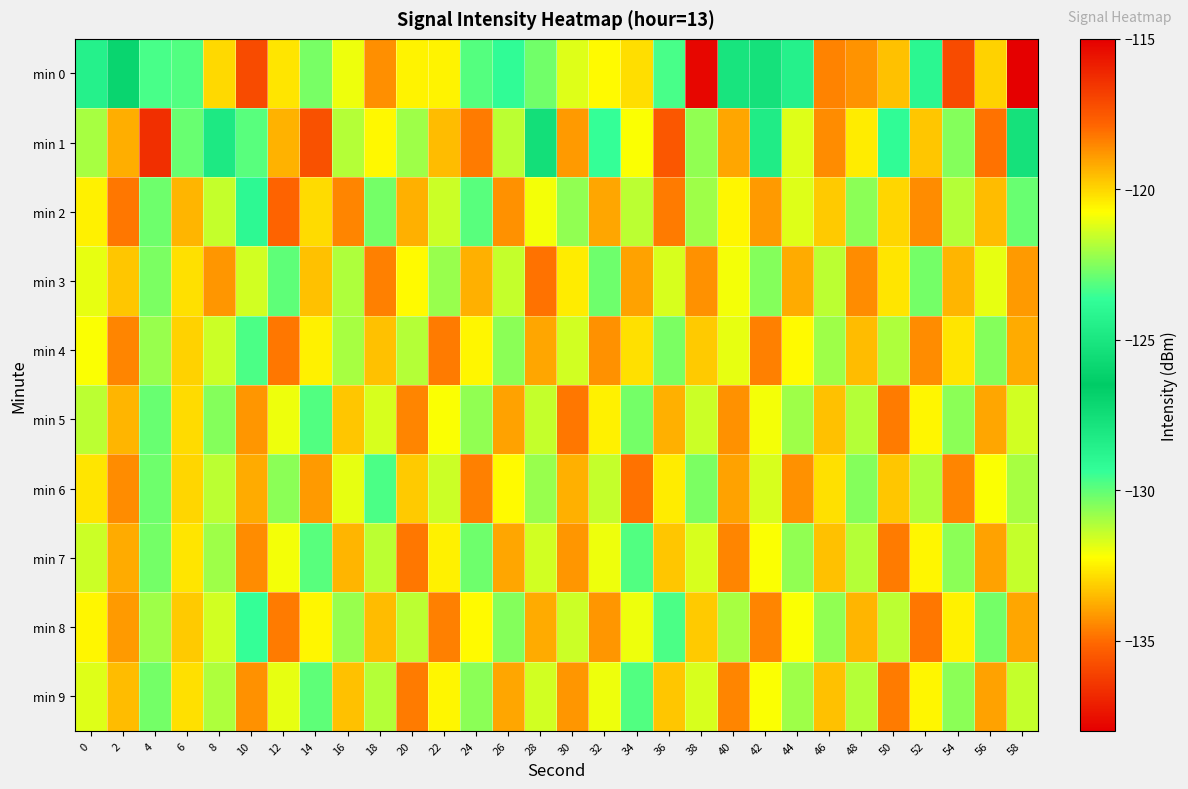

At which category is the sum across all series the highest?

2